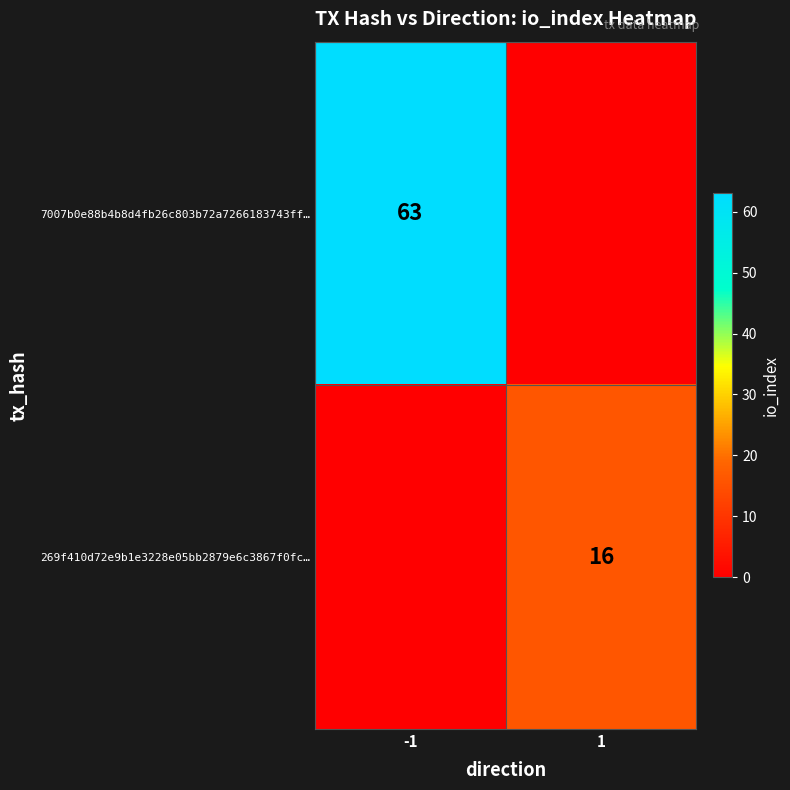

The value of 269f410d72e9b1e3228e05bb2879e6c3867f0fc… at 1 is 16. True or false?

True